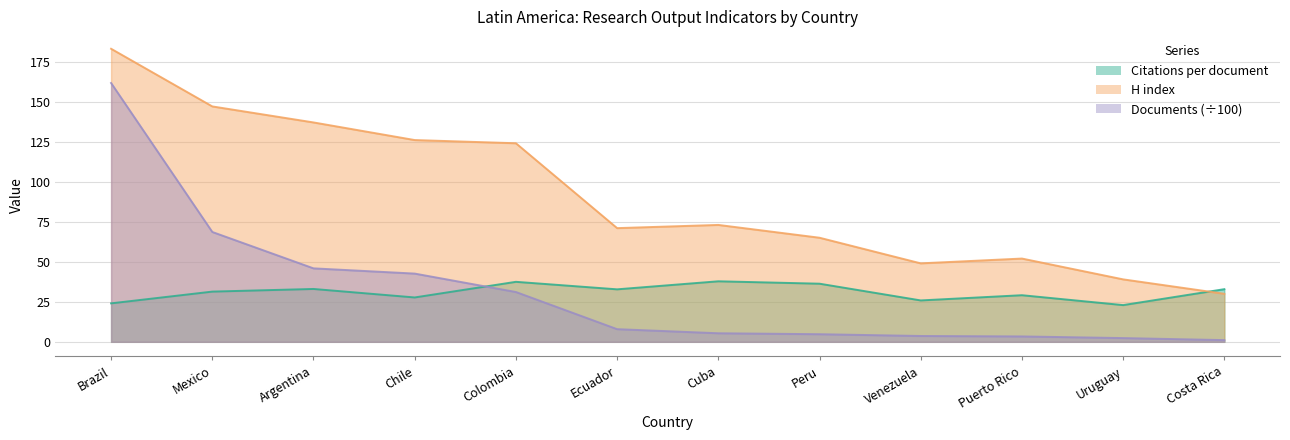

How many data points does each series have?

12